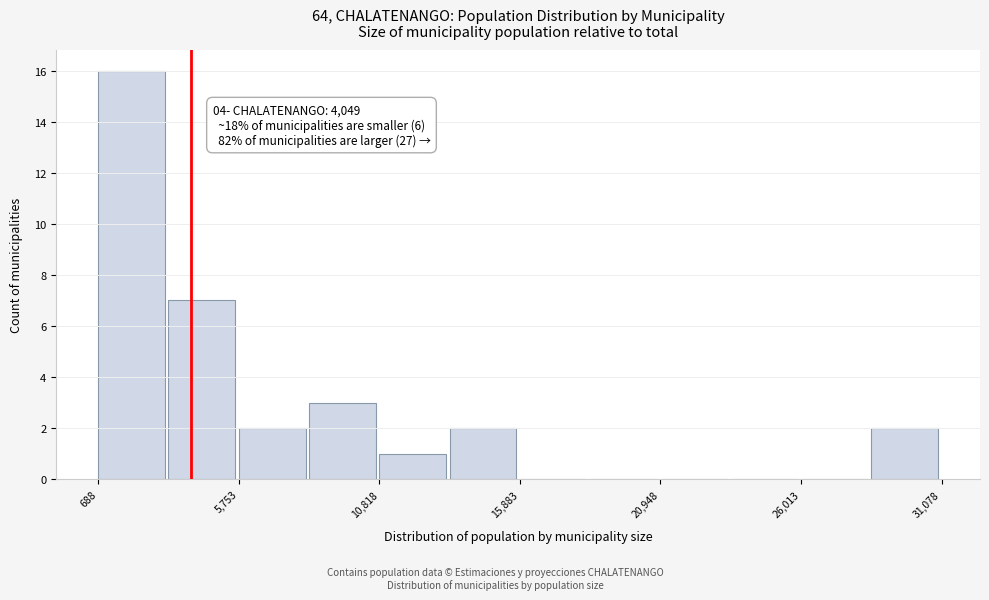

Around what value on the x-axis is the tallest bar? Give the approximate position of its centre, as read against the axis.

2000